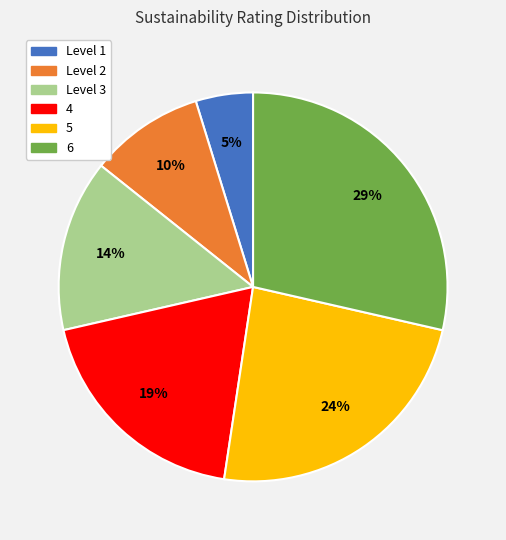

Which slice is the smallest?

Level 1